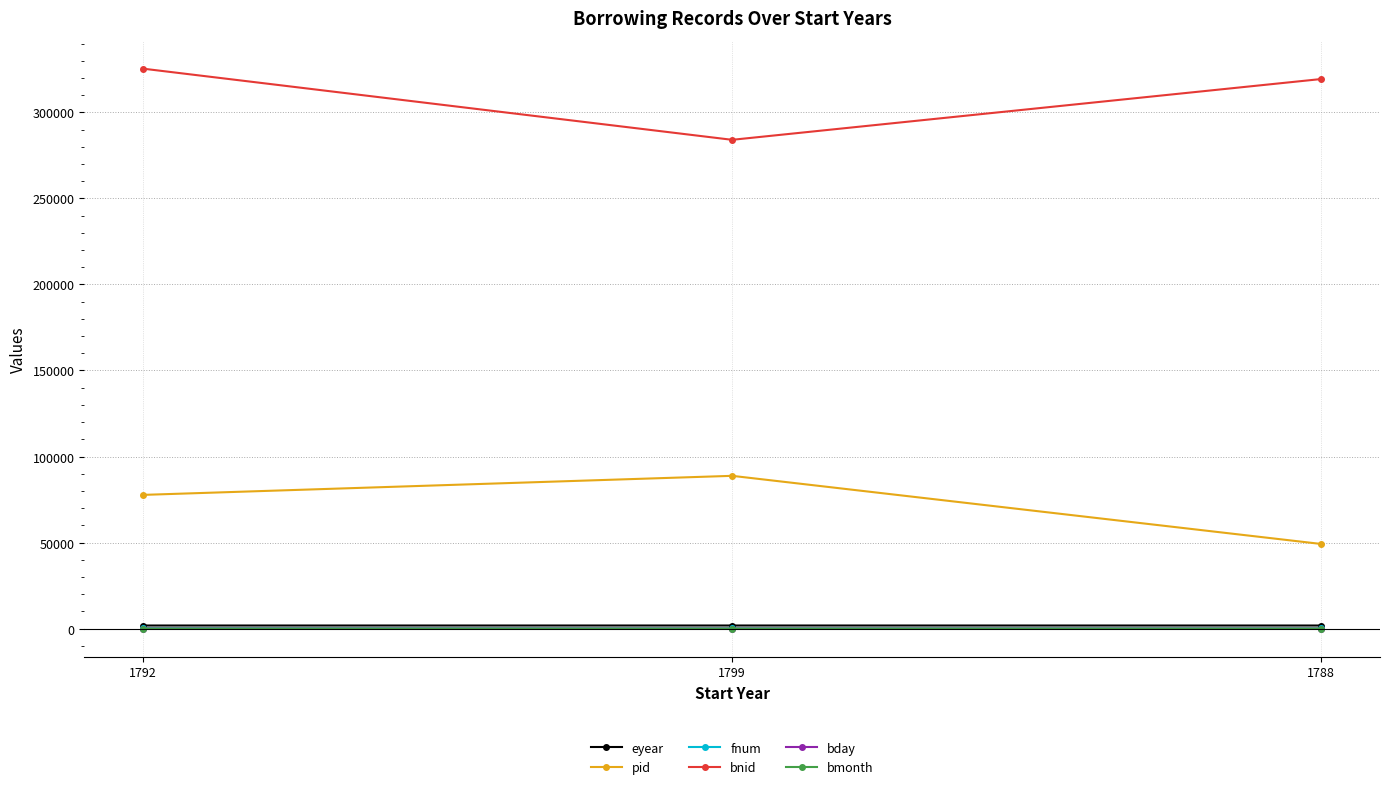

True or false: pid has a value of 88781 at 1799.

True